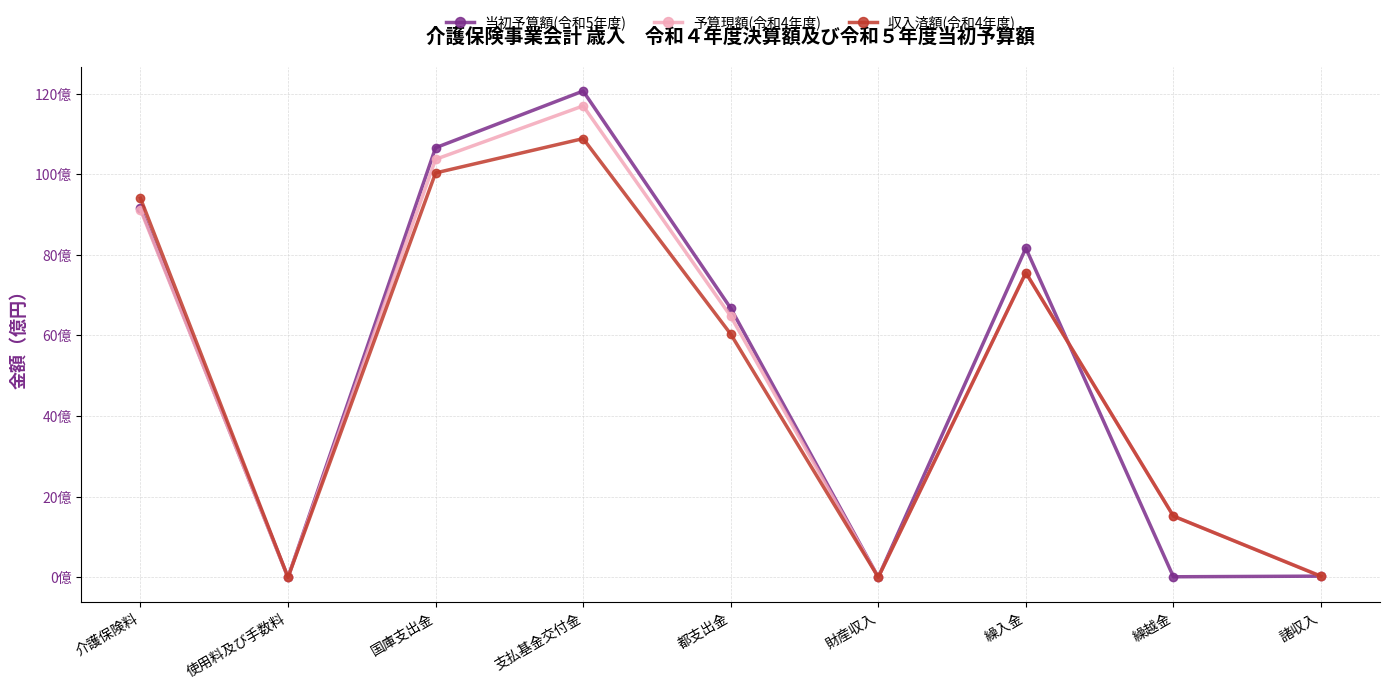

Does the chart have visible grid lines?

Yes